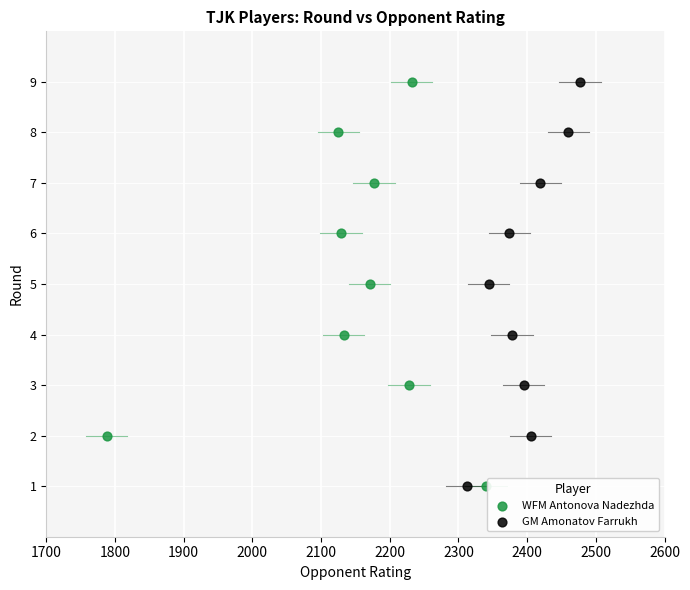

What are all the series names shown in the legend?

WFM Antonova Nadezhda, GM Amonatov Farrukh